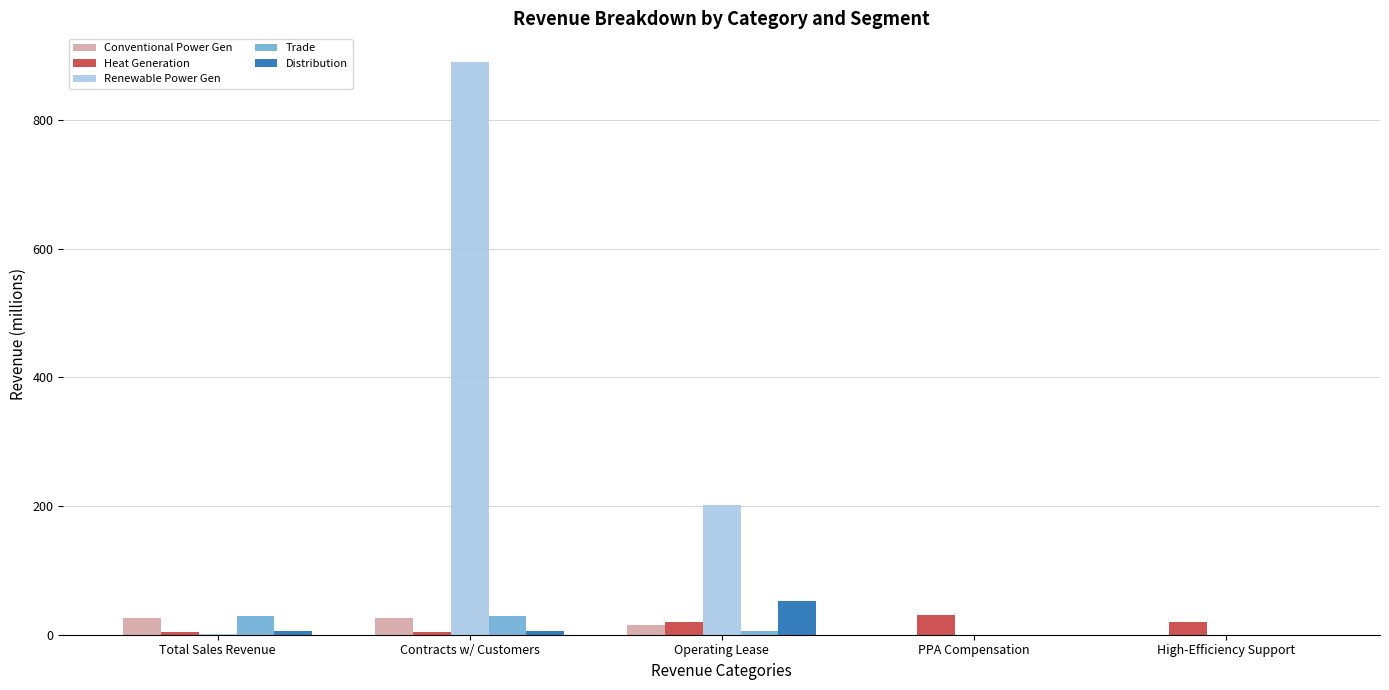

Is the value of Renewable Power Gen at High-Efficiency Support greater than the value of Conventional Power Gen at Contracts w/ Customers?

No